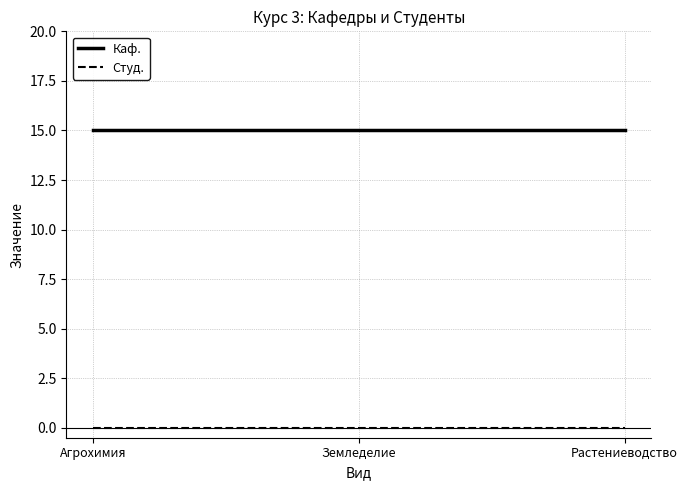

What is the greatest value displayed?

15